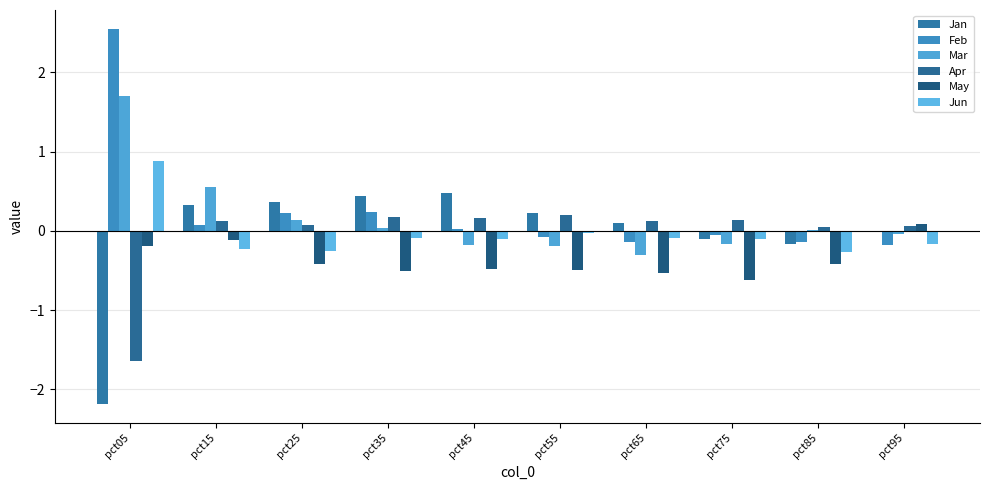

Count the number of data series in this chart.

6